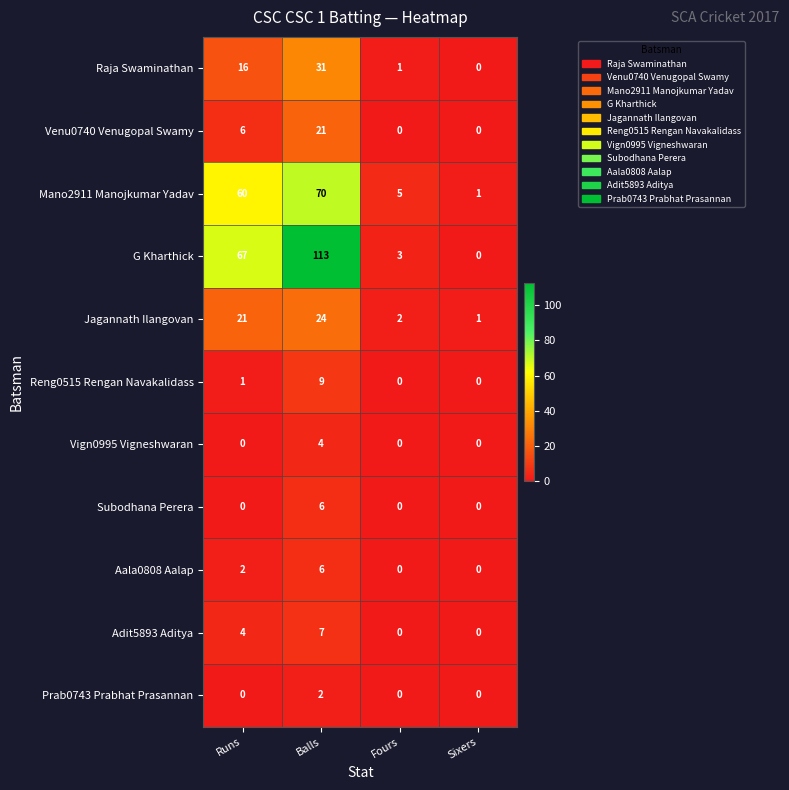

Which series has the largest range (max minus min)?

G Kharthick